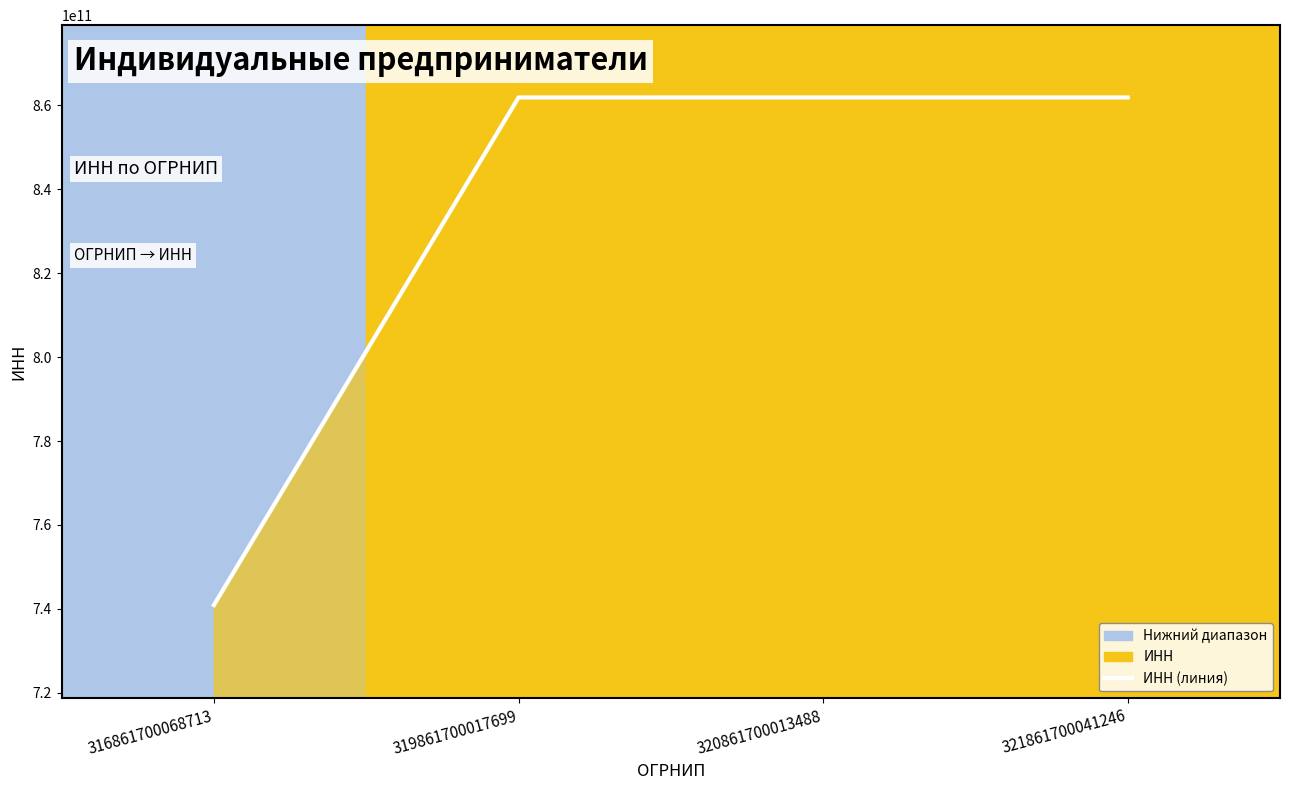

Approximately how many times larger is the value at 321861700041246 compared to 319861700017699?

1.0